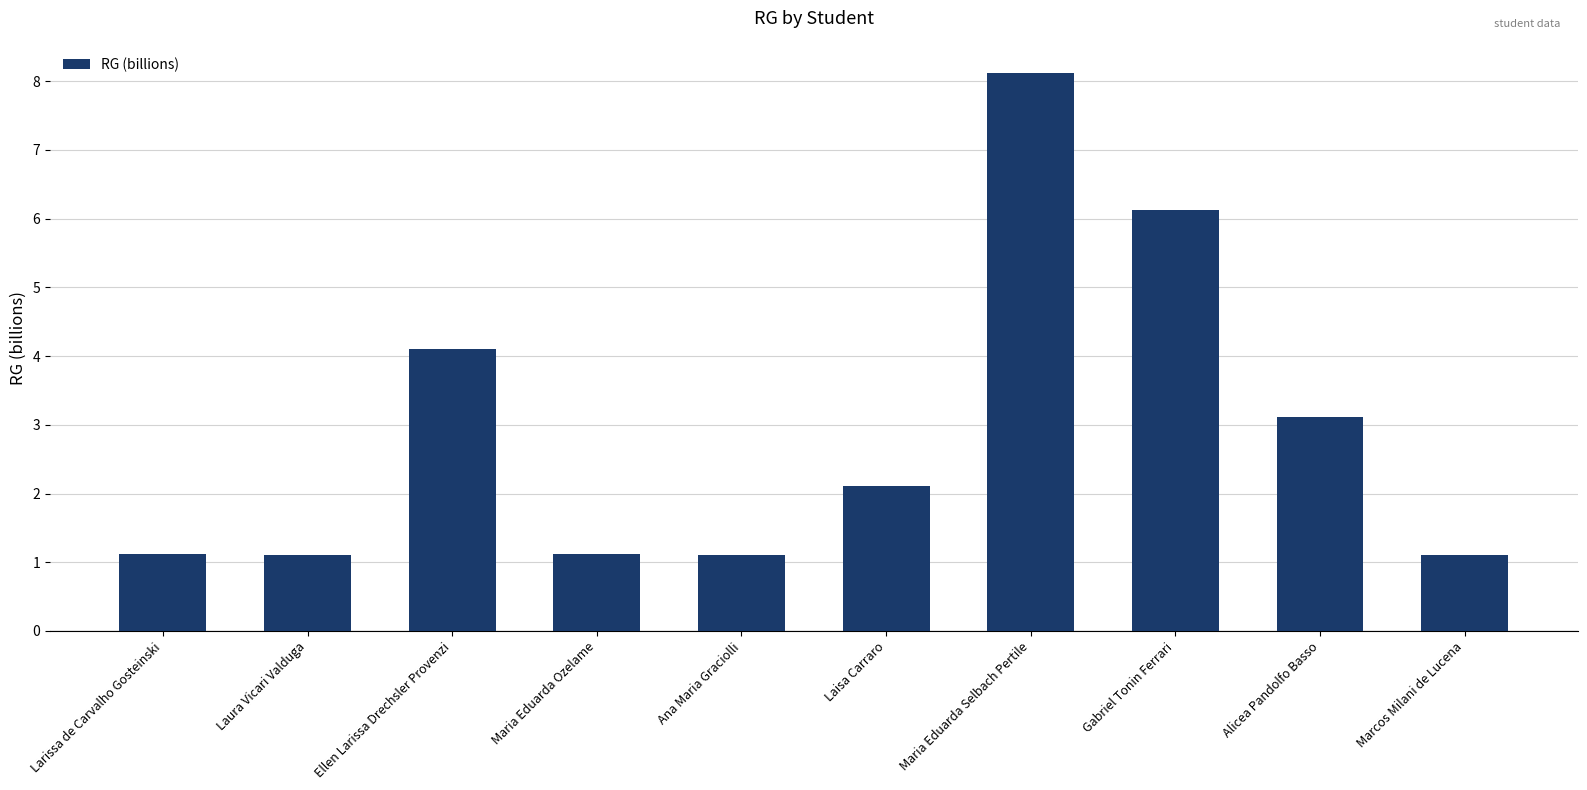

What position from the right is Laura Vicari Valduga?

9